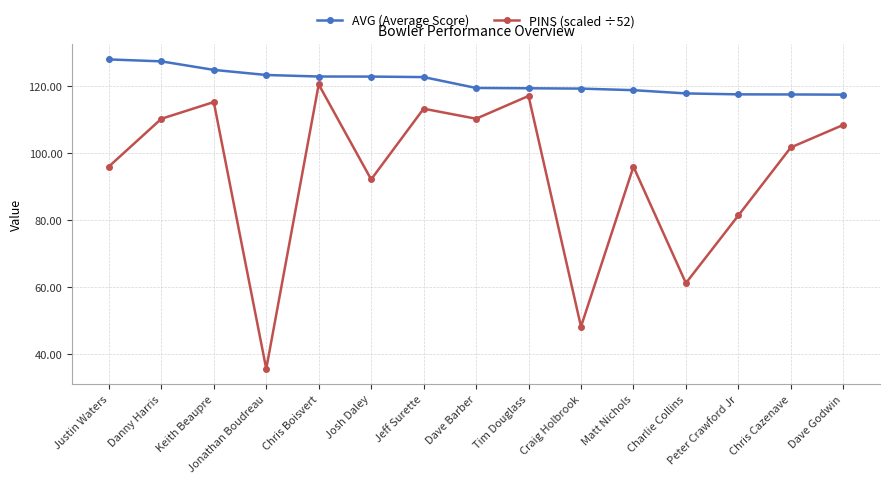

Which series has the largest range (max minus min)?

PINS (scaled ÷52)